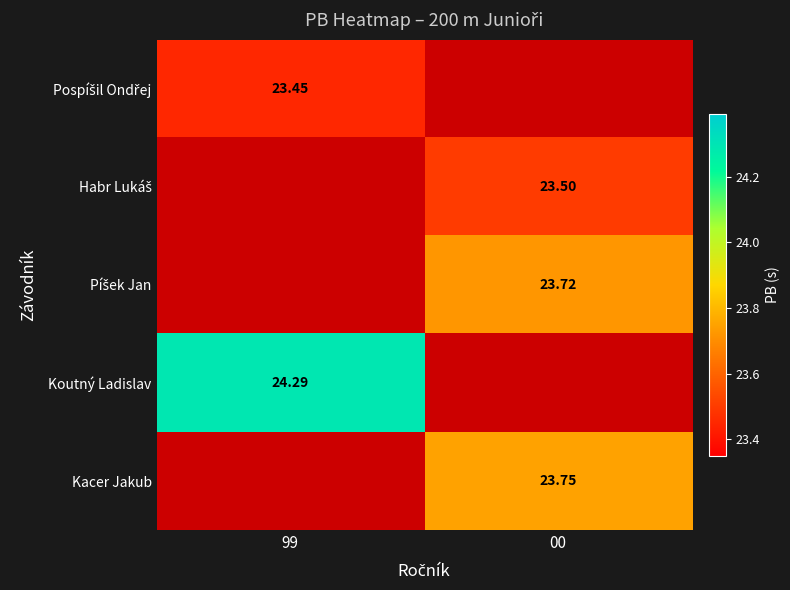

Is the value of Kacer Jakub at 00 greater than the value of Koutný Ladislav at 99?

No